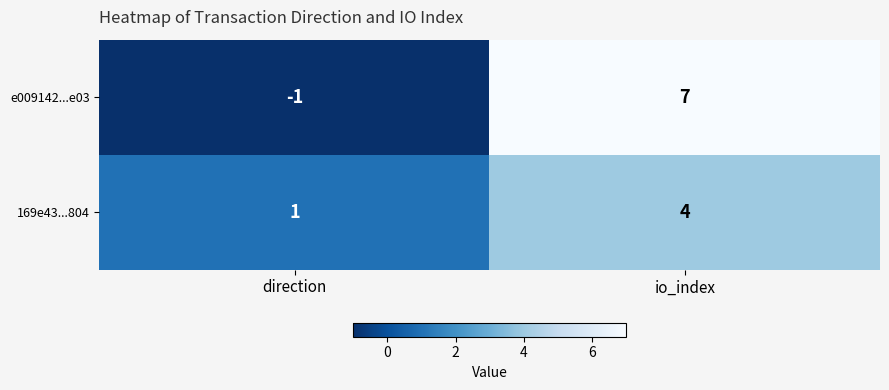

Reading left to right, transcribe all the data shown in this chart.

e009142...e03: direction=-1	io_index=7
169e43...804: direction=1	io_index=4